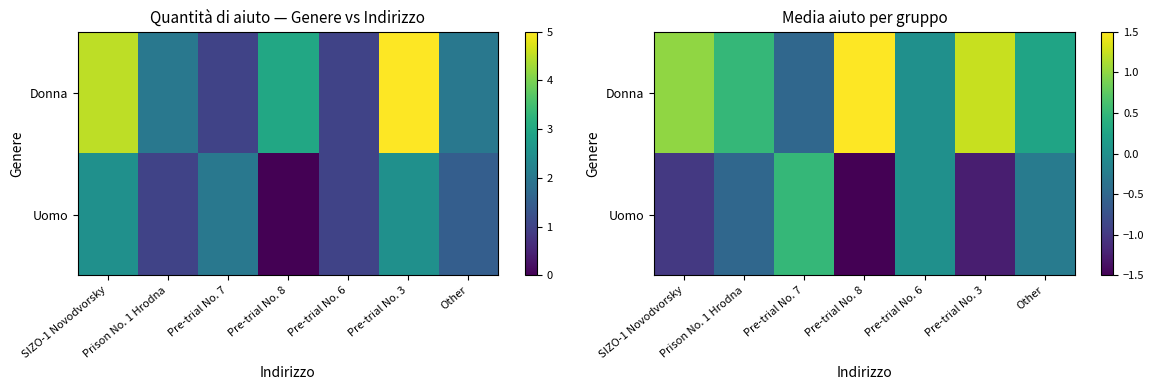

How many values in Donna are above zero?

5